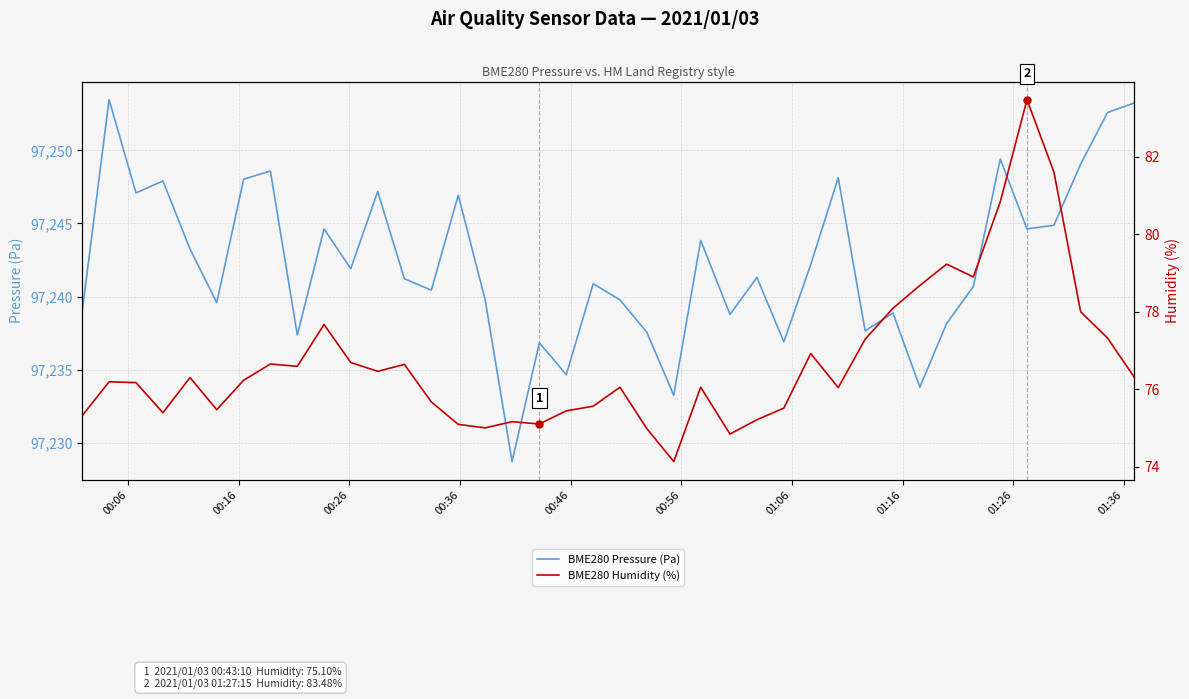

What is the minimum value for BME280 Pressure (Pa)?

97228.7